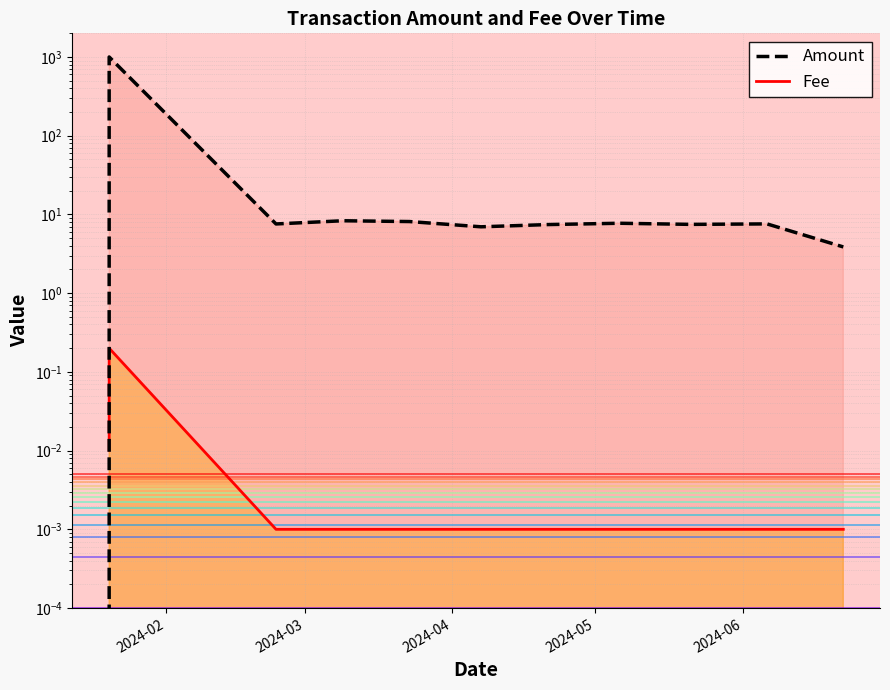

Which series has the largest range (max minus min)?

Amount